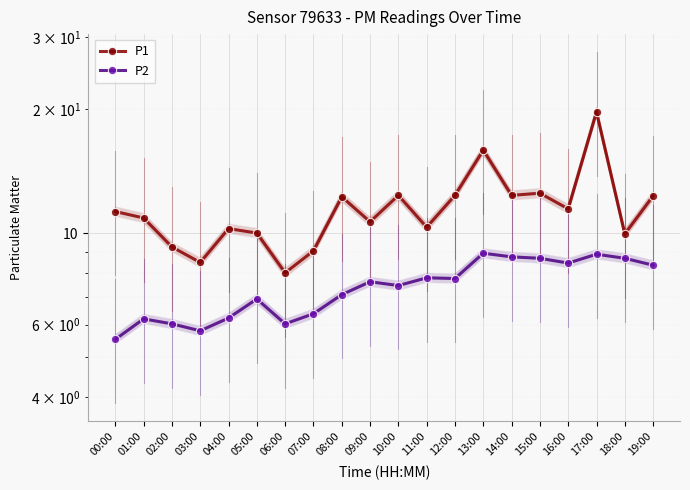

Rank the series by their maximum value, from lowest to highest.

P2, P1